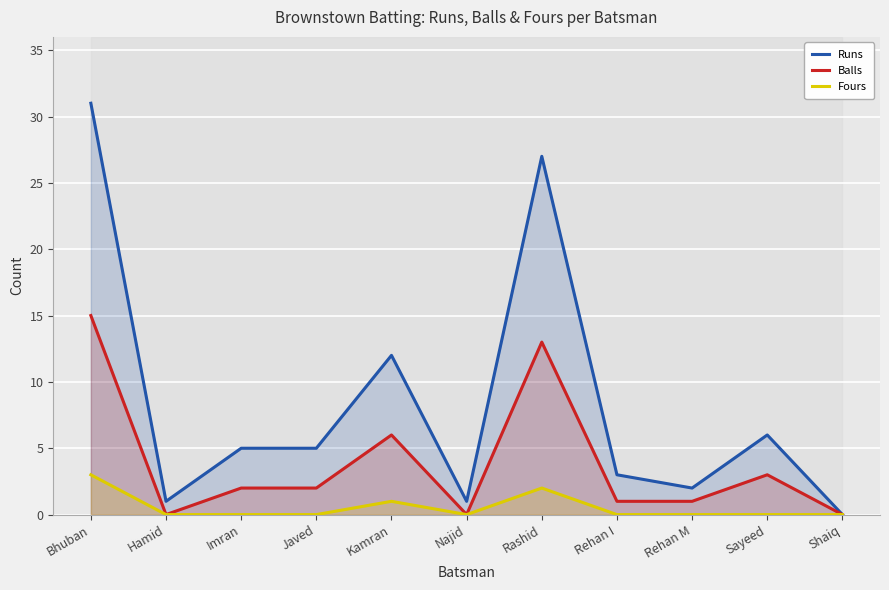

What is the value of the Runs point at the 6th from the left?

1